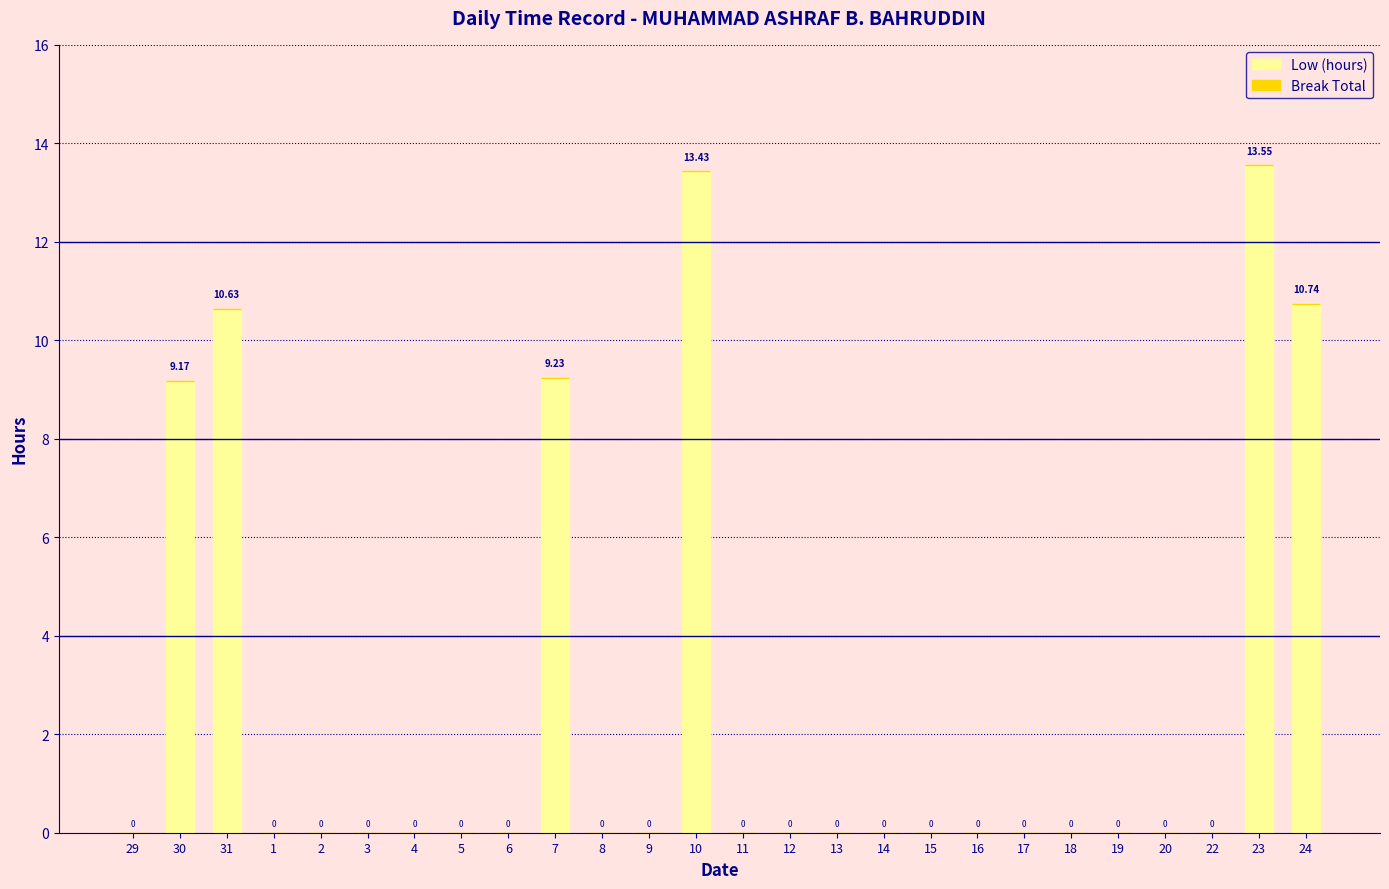

Which has a higher value, 23 or 6?

23